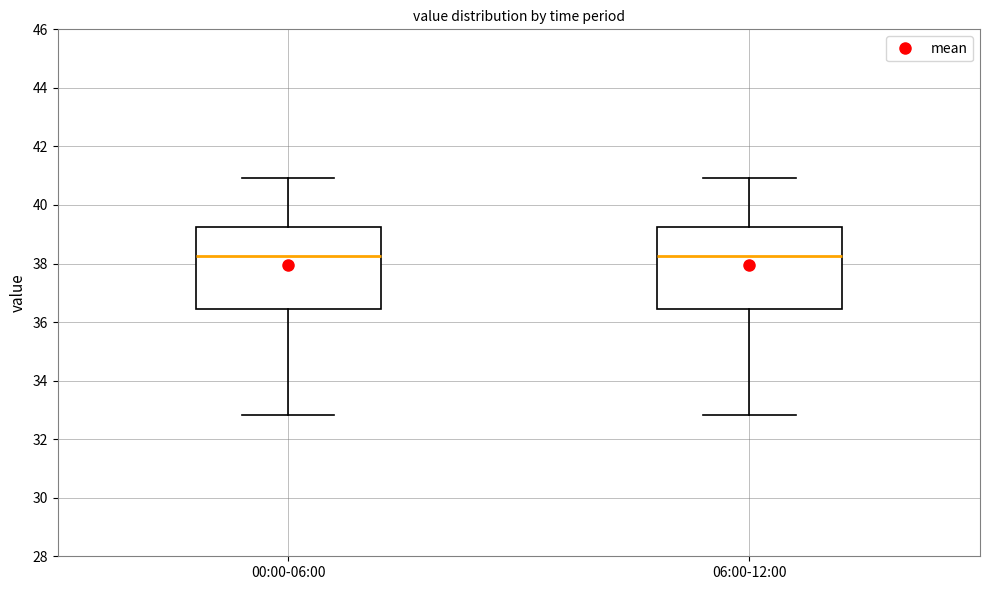

Reading left to right, read every box against the y-axis: the position of its median line, the range the box covers, and the ends of its whiskers. The values are not printed on the chart, so give them approximately, as read against the axis.

00:00-06:00: median 38.2, box 36.4 to 39.2, whiskers 32.8 to 41.0
06:00-12:00: median 38.2, box 36.4 to 39.2, whiskers 32.8 to 41.0